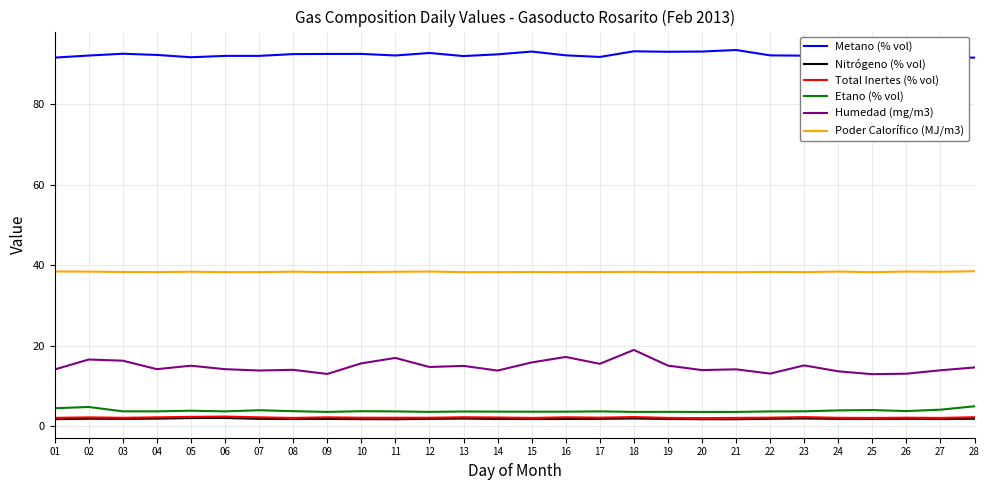

Which series has the largest total across all categories?

Metano (% vol)